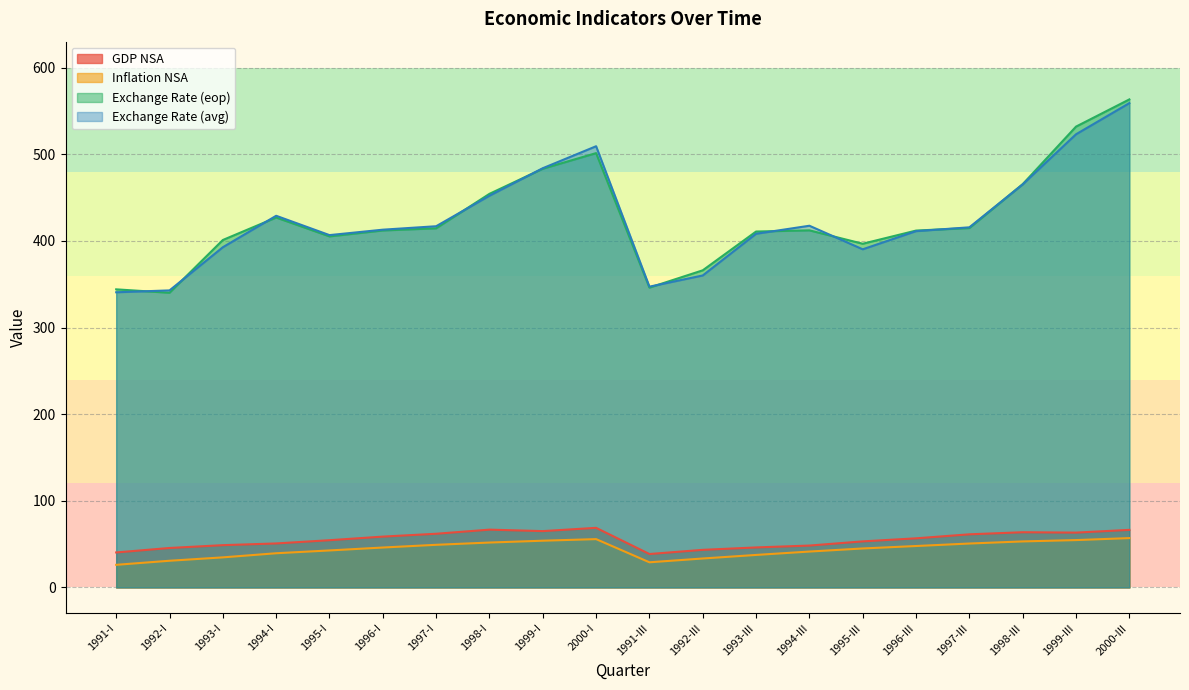

What is the difference between the Inflation NSA values at 2000-I and 1998-I?

4.0